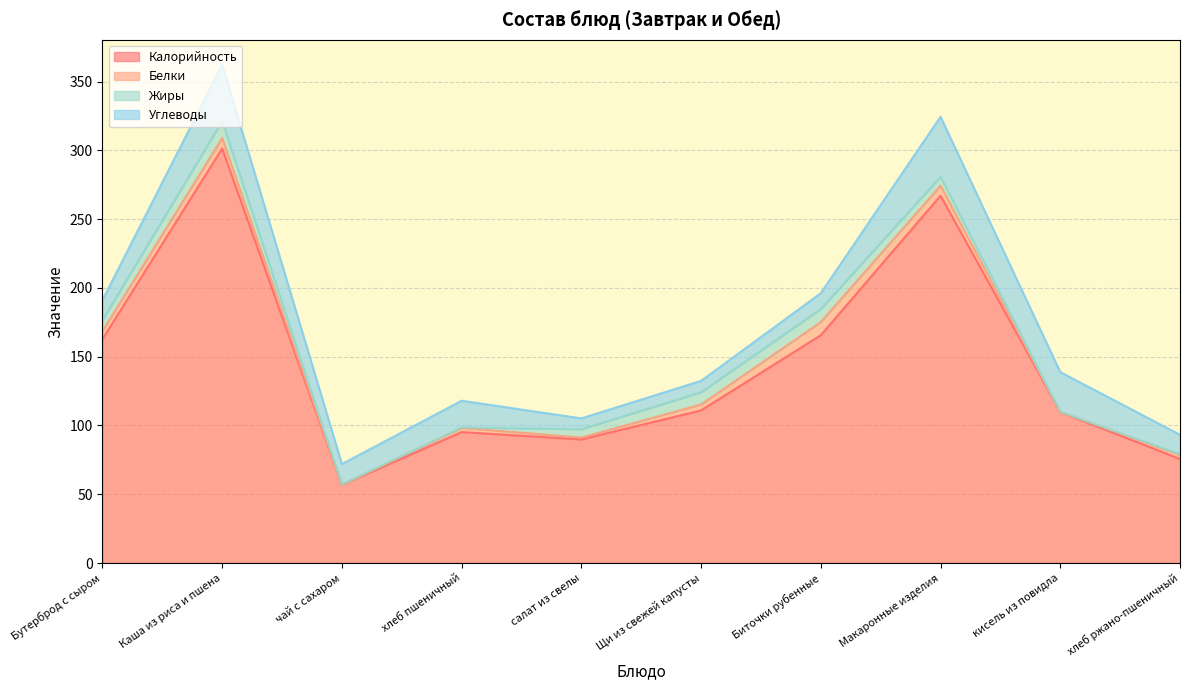

What value does the Калорийность series have at Каша из риса и пшена?

301.3